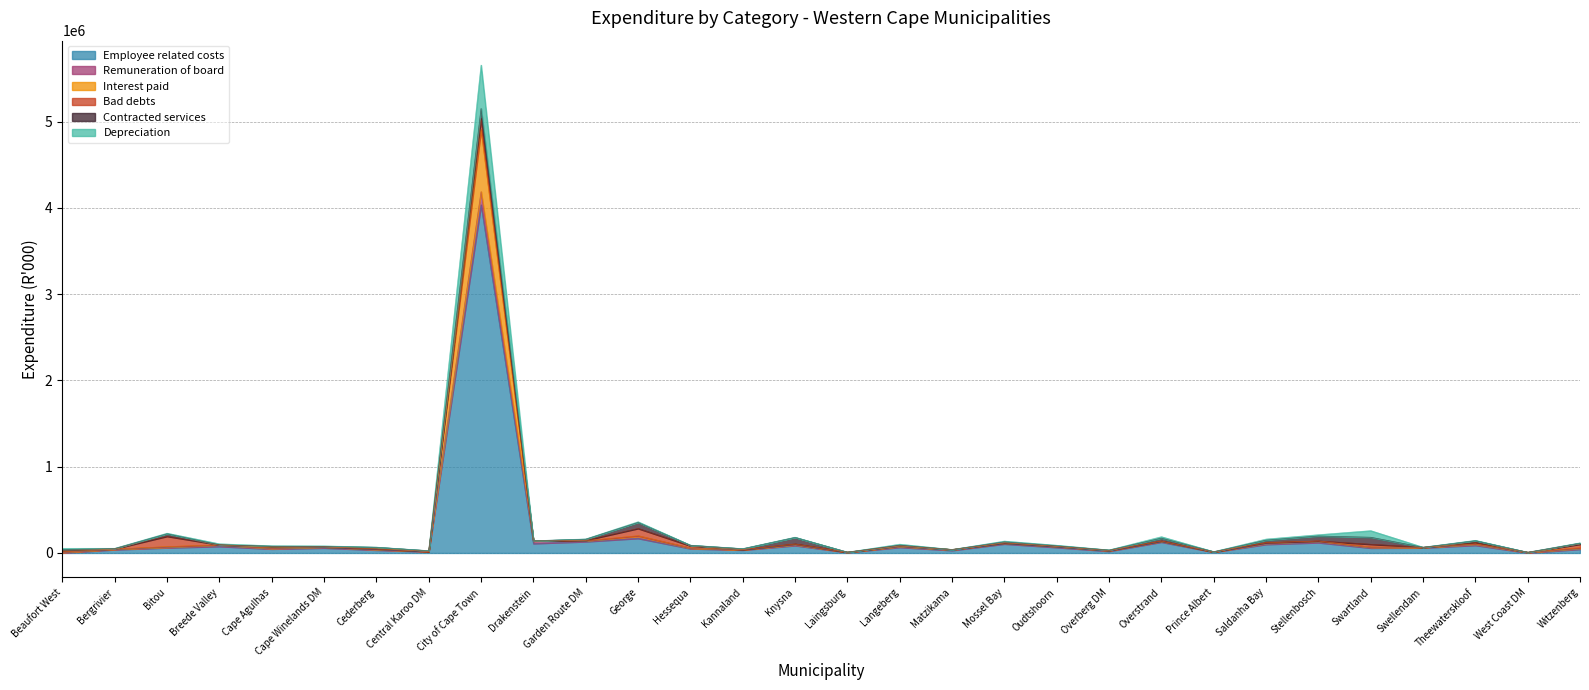

What is the maximum value for Employee related costs?

4034895